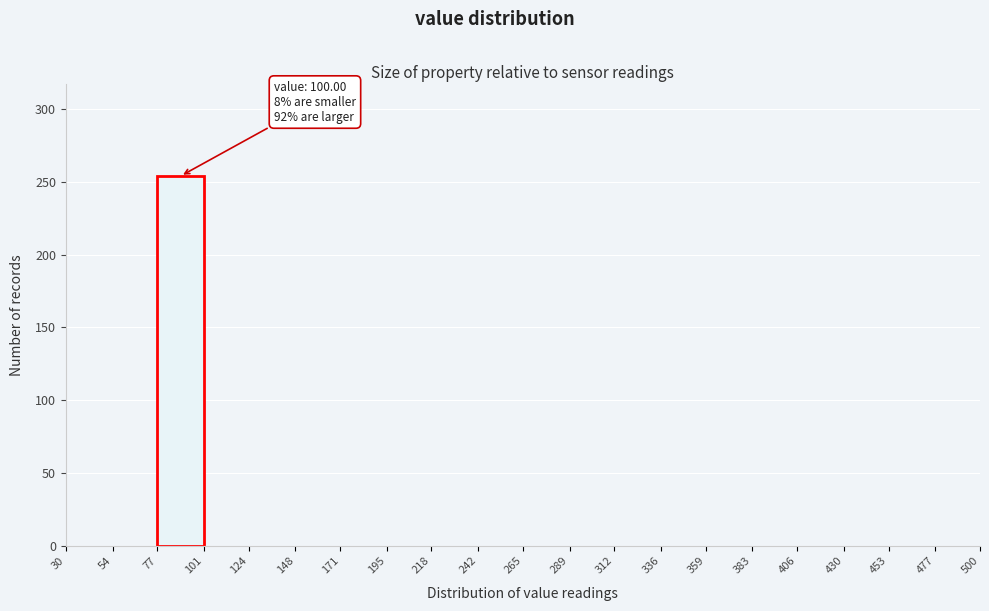

Over which range of the x-axis is the bar tallest?

77 to 101